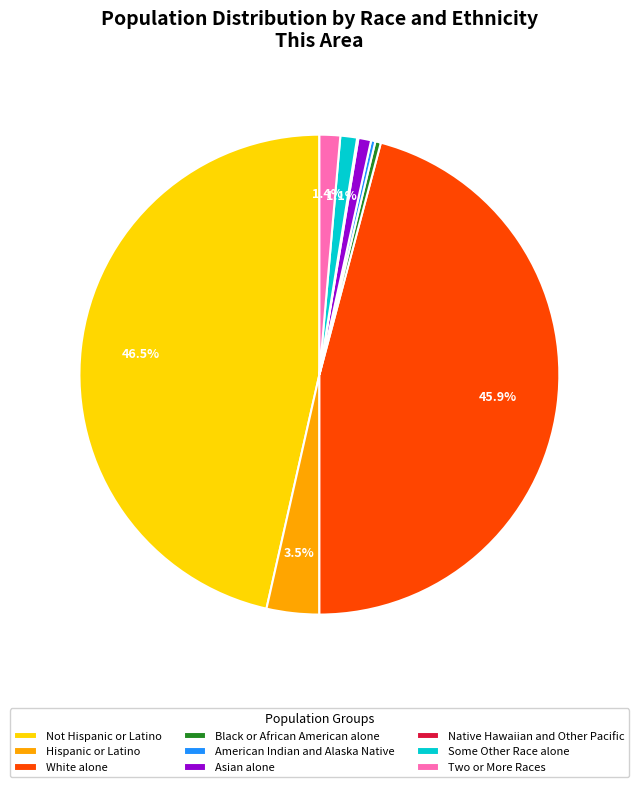

How much of the chart is everything except White alone?

54.1%